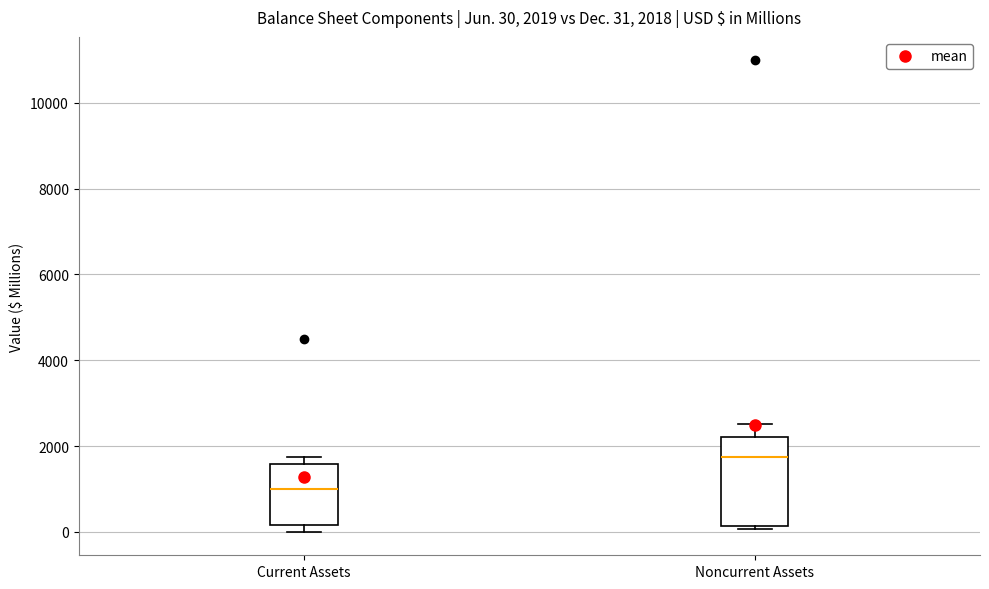

Which box is the tallest, from its lower edge to its upper edge?

Noncurrent Assets